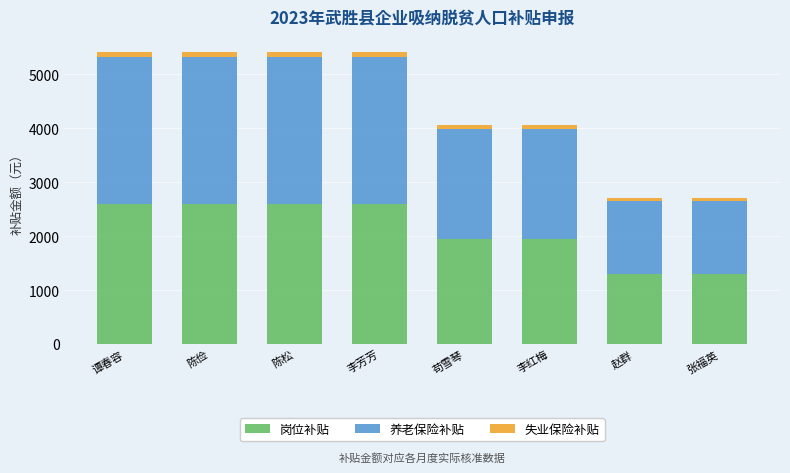

What is the maximum value for 岗位补贴?

2600.0